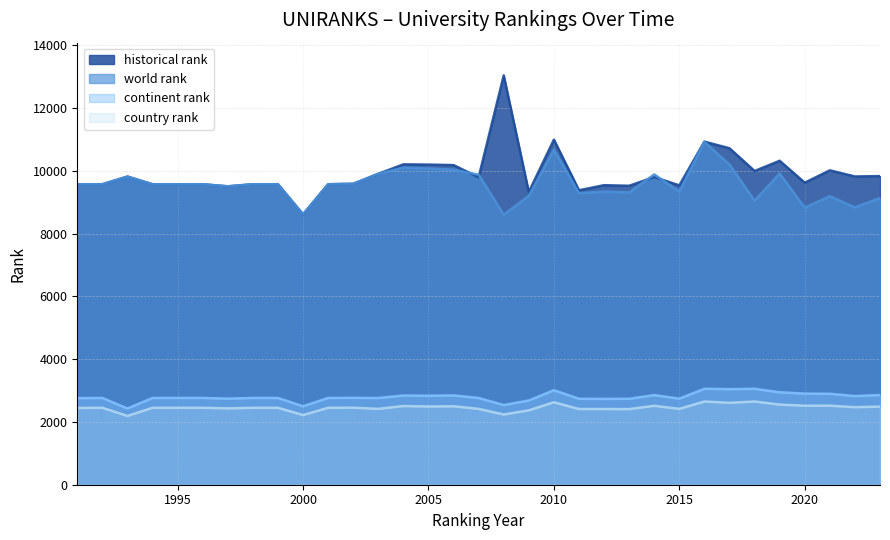

Reading left to right, extract all data points from this chart.

world rank: 1991=9575	1992=9575	1993=9819	1994=9575	1995=9575	1996=9575	1997=9508	1998=9575	1999=9575	2000=8615	2001=9575	2002=9589	2003=9907	2004=10106	2005=10078	2006=10039	2007=9878	2008=8606	2009=9205	2010=10674	2011=9289	2012=9343	2013=9314	2014=9887	2015=9341	2016=10926	2017=10201	2018=9053	2019=9916	2020=8829	2021=9194	2022=8839	2023=9135
continent rank: 1991=2760	1992=2765	1993=2429	1994=2765	1995=2765	1996=2765	1997=2744	1998=2765	1999=2765	2000=2500	2001=2765	2002=2768	2003=2763	2004=2842	2005=2835	2006=2846	2007=2764	2008=2539	2009=2685	2010=3012	2011=2738	2012=2735	2013=2738	2014=2856	2015=2742	2016=3058	2017=3045	2018=3057	2019=2946	2020=2903	2021=2898	2022=2825	2023=2858
country rank: 1991=2447	1992=2452	1993=2192	1994=2452	1995=2452	1996=2452	1997=2433	1998=2452	1999=2452	2000=2220	2001=2452	2002=2455	2003=2417	2004=2508	2005=2493	2006=2500	2007=2417	2008=2238	2009=2371	2010=2628	2011=2413	2012=2413	2013=2410	2014=2515	2015=2417	2016=2652	2017=2610	2018=2652	2019=2554	2020=2518	2021=2519	2022=2471	2023=2490
historical rank: 1991=9575	1992=9575	1993=9819	1994=9575	1995=9575	1996=9575	1997=9508	1998=9575	1999=9575	2000=8615	2001=9575	2002=9589	2003=9907	2004=10209	2005=10201	2006=10185	2007=9797	2008=13043	2009=9327	2010=10996	2011=9383	2012=9545	2013=9526	2014=9804	2015=9538	2016=10933	2017=10721	2018=9997	2019=10323	2020=9624	2021=10018	2022=9822	2023=9835